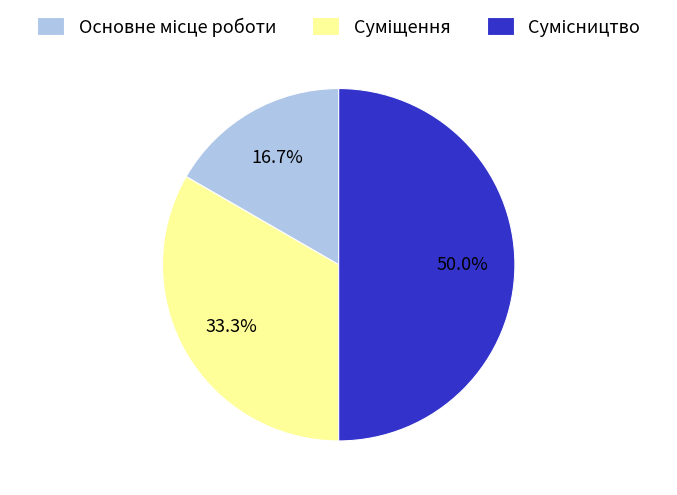

Which slice is the smallest?

Основне місце роботи